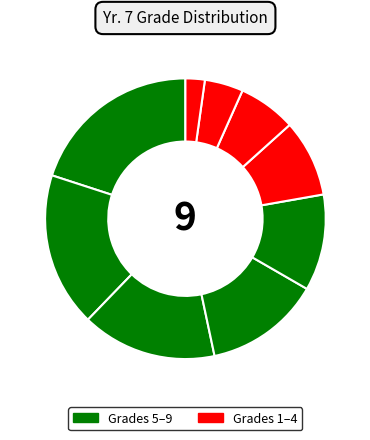

How many segments does this pie chart have?

9